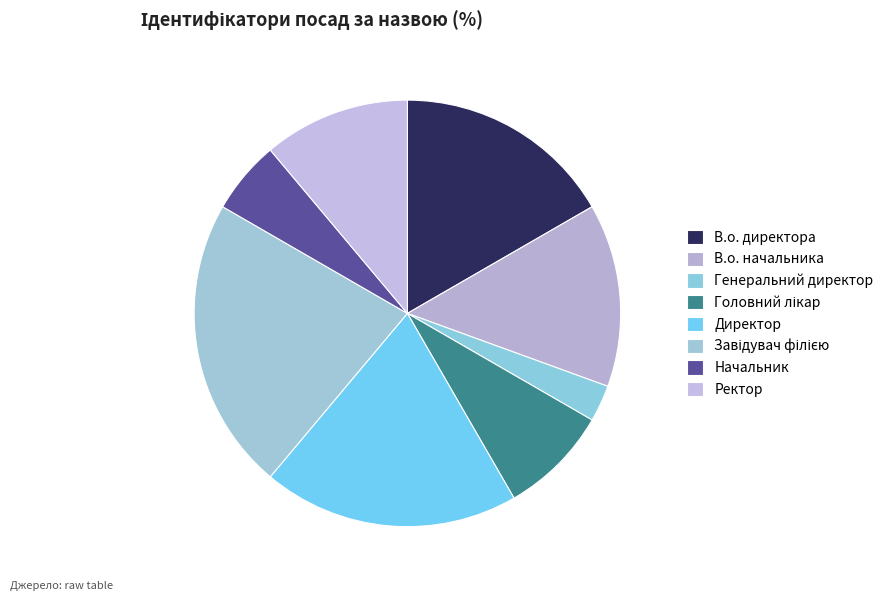

To the nearest percent, what portion does Генеральний директор represent?

3%